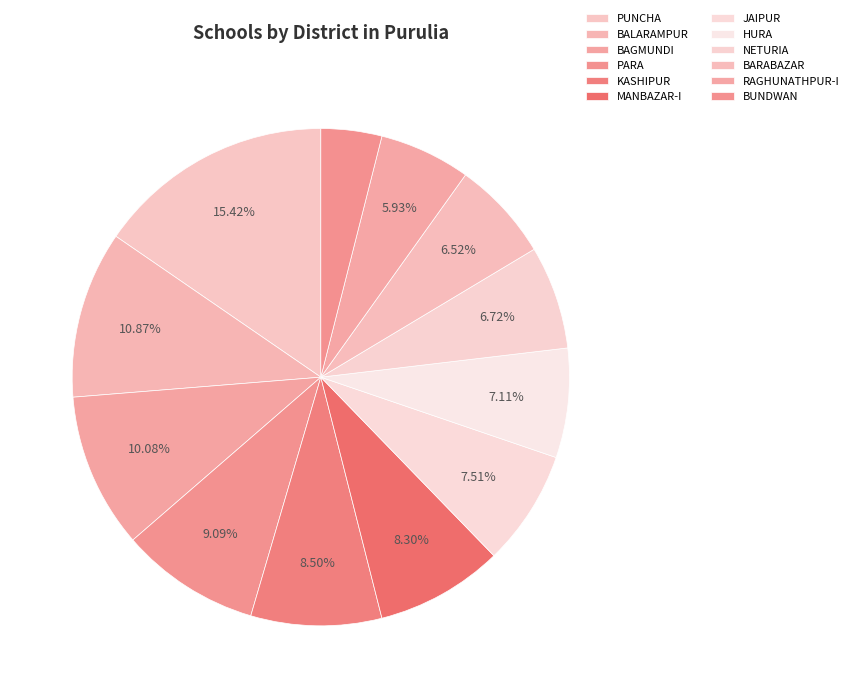

To the nearest percent, what is the difference between the RAGHUNATHPUR-I and NETURIA slice percentages?

1%